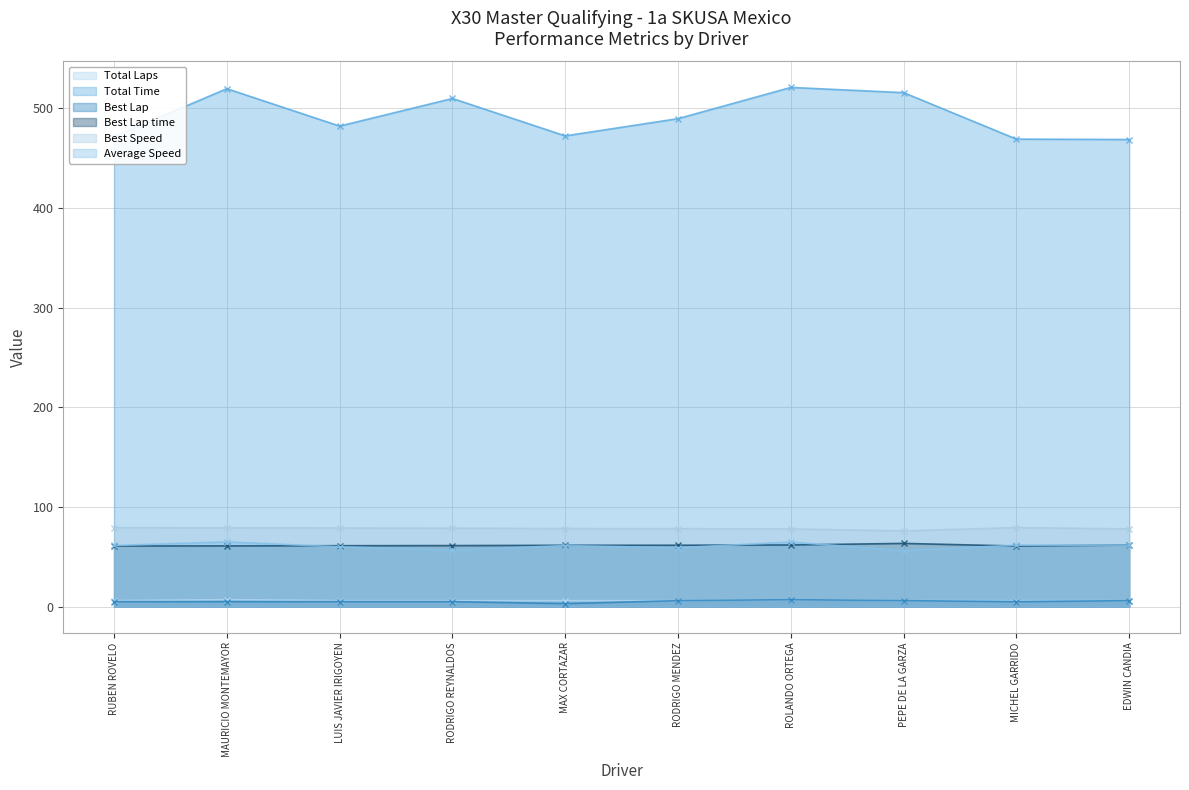

What is the approximate value of Total Time at RUBEN ROVELO?

471.7